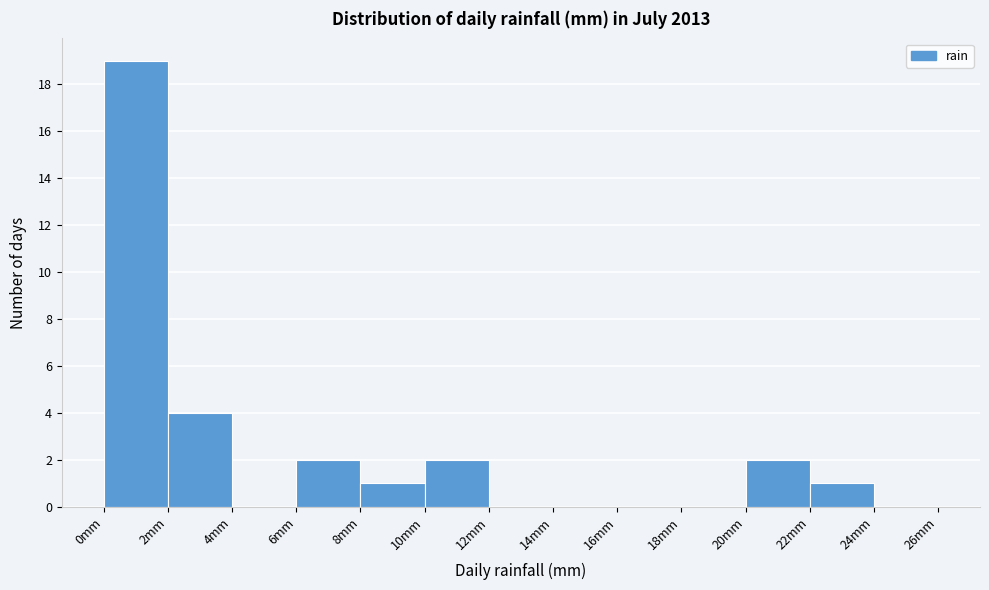

How tall is the bar that spans 22 to 24 on the x-axis? The values are not printed on the chart, so give them approximately, as read against the axis.

1